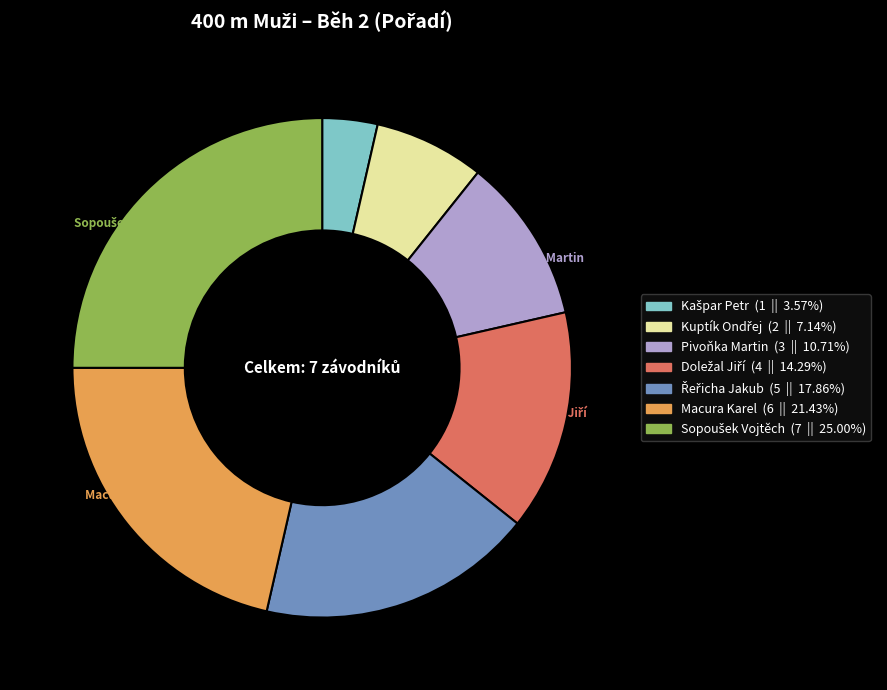

Does any single category account for the majority?

No